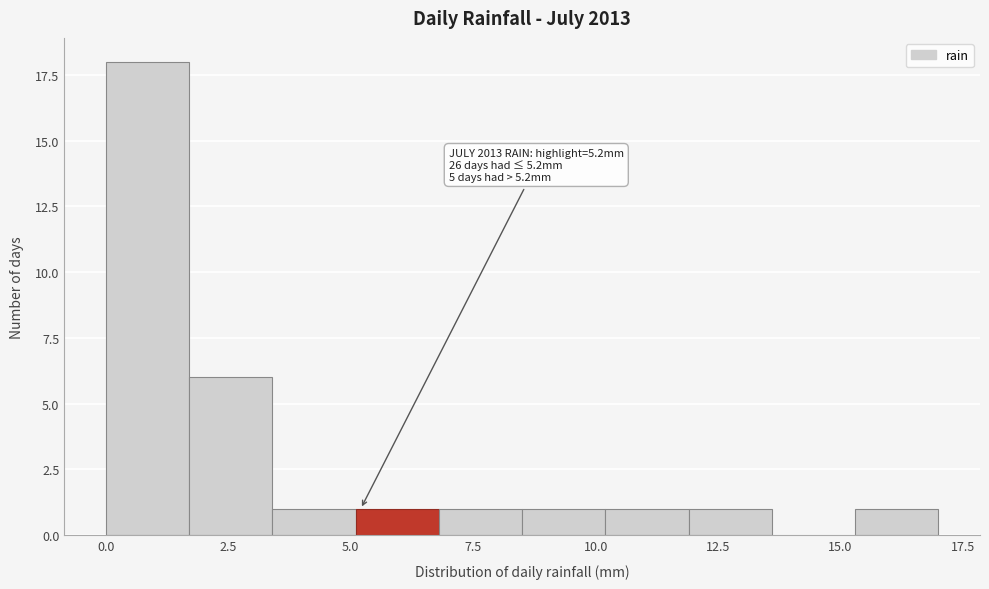

Read against the x-axis, roughly where is the centre of the tallest bar?

1.0